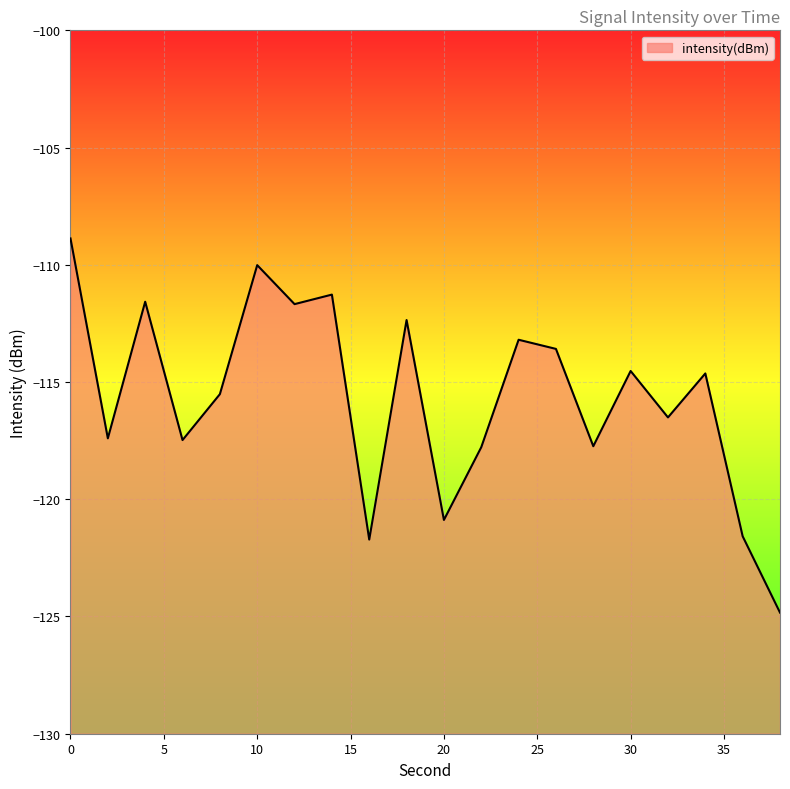

What is the difference between the maximum and minimum values?

16.0